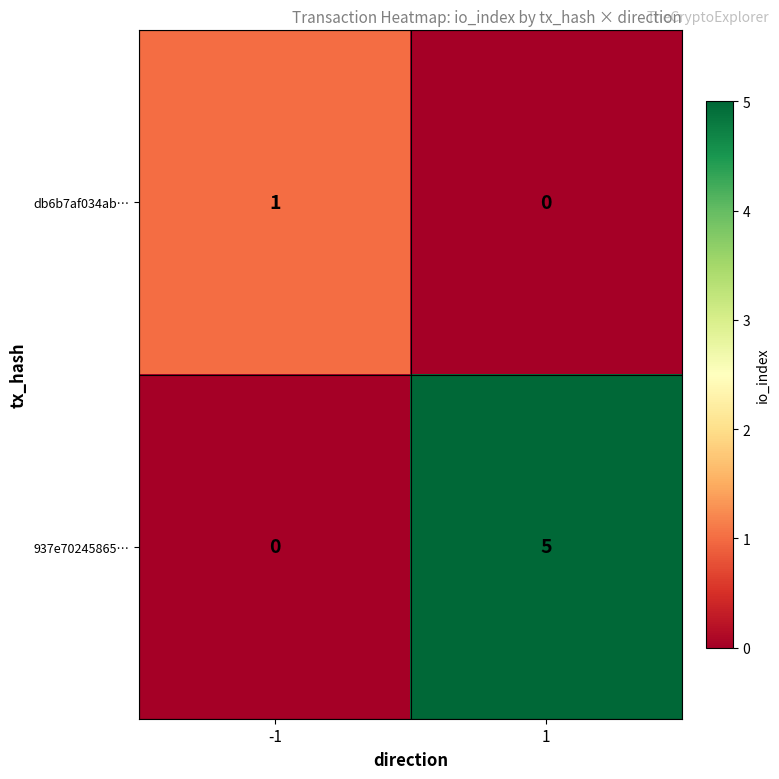

Which label corresponds to the largest value in the chart?

1